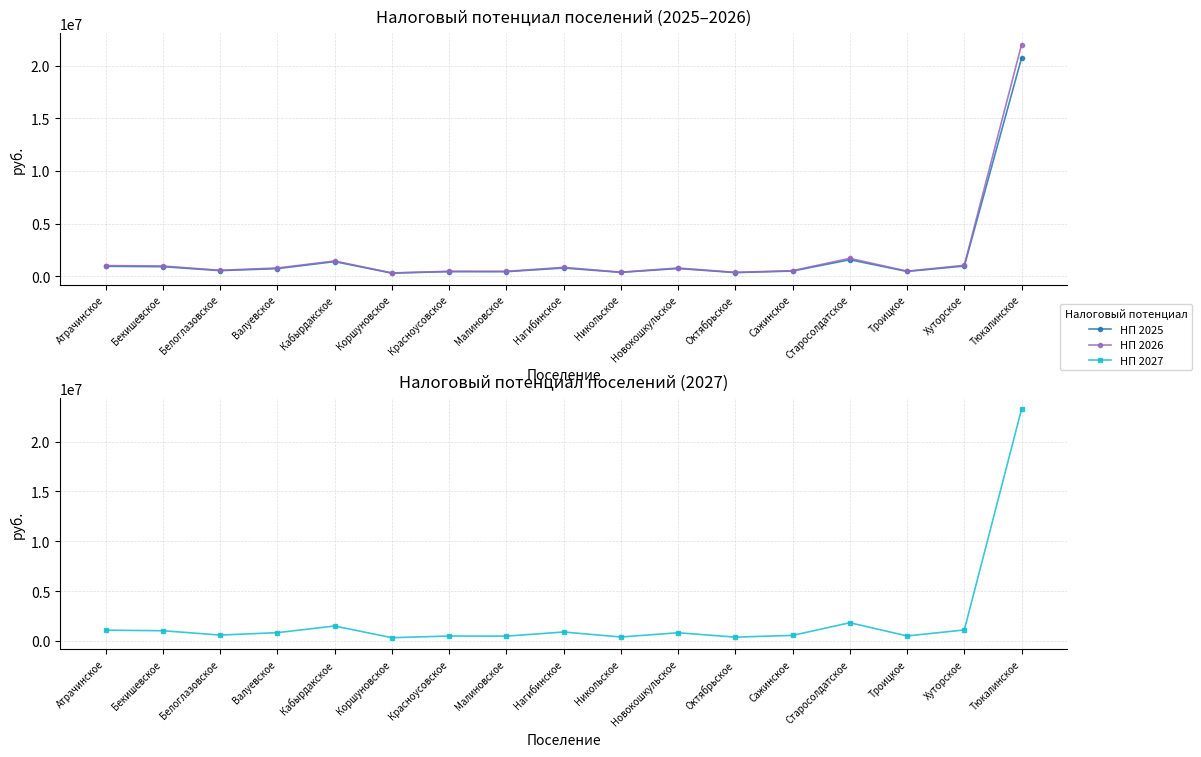

Rank the series at Коршуновское from highest to lowest value.

НП 2027, НП 2026, НП 2025